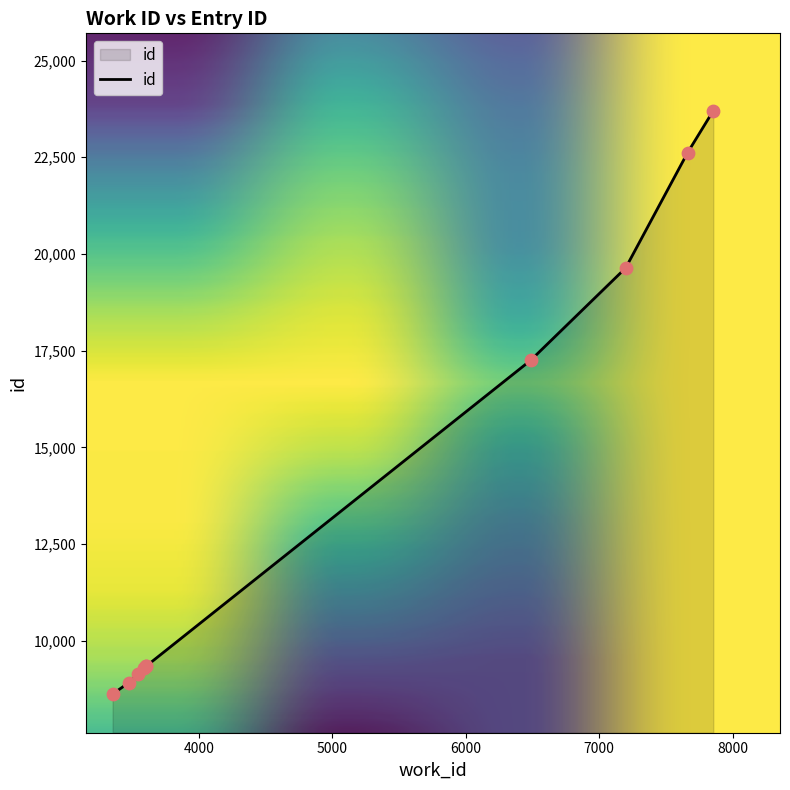

What is the maximum value shown in the chart?

23703